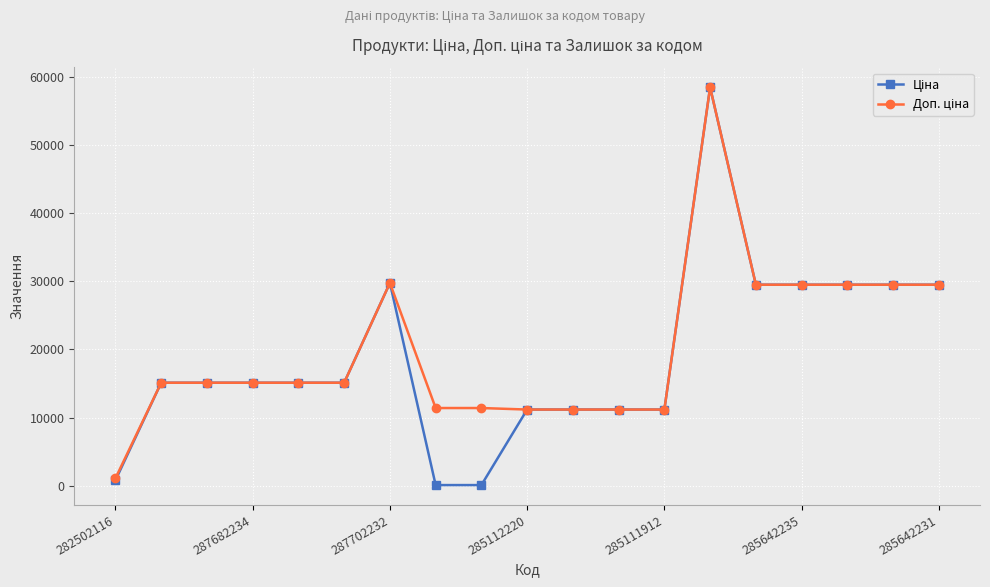

How many lines are shown in the chart?

2